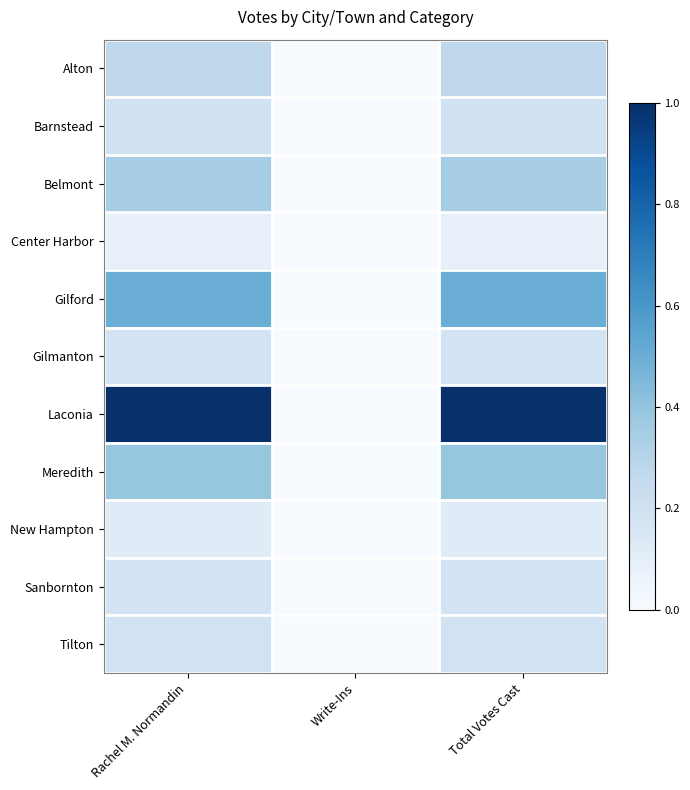

Reading left to right, extract all data points from this chart.

Alton: Rachel M. Normandin=0.3	Write-Ins=0.0	Total Votes Cast=0.3
Barnstead: Rachel M. Normandin=0.2	Write-Ins=0.0	Total Votes Cast=0.2
Belmont: Rachel M. Normandin=0.3	Write-Ins=0.0	Total Votes Cast=0.3
Center Harbor: Rachel M. Normandin=0.1	Write-Ins=0.0	Total Votes Cast=0.1
Gilford: Rachel M. Normandin=0.5	Write-Ins=0.0	Total Votes Cast=0.5
Gilmanton: Rachel M. Normandin=0.2	Write-Ins=0.0	Total Votes Cast=0.2
Laconia: Rachel M. Normandin=1.0	Write-Ins=0.0	Total Votes Cast=1.0
Meredith: Rachel M. Normandin=0.4	Write-Ins=0.0	Total Votes Cast=0.4
New Hampton: Rachel M. Normandin=0.1	Write-Ins=0.0	Total Votes Cast=0.1
Sanbornton: Rachel M. Normandin=0.2	Write-Ins=0.0	Total Votes Cast=0.2
Tilton: Rachel M. Normandin=0.2	Write-Ins=0.0	Total Votes Cast=0.2